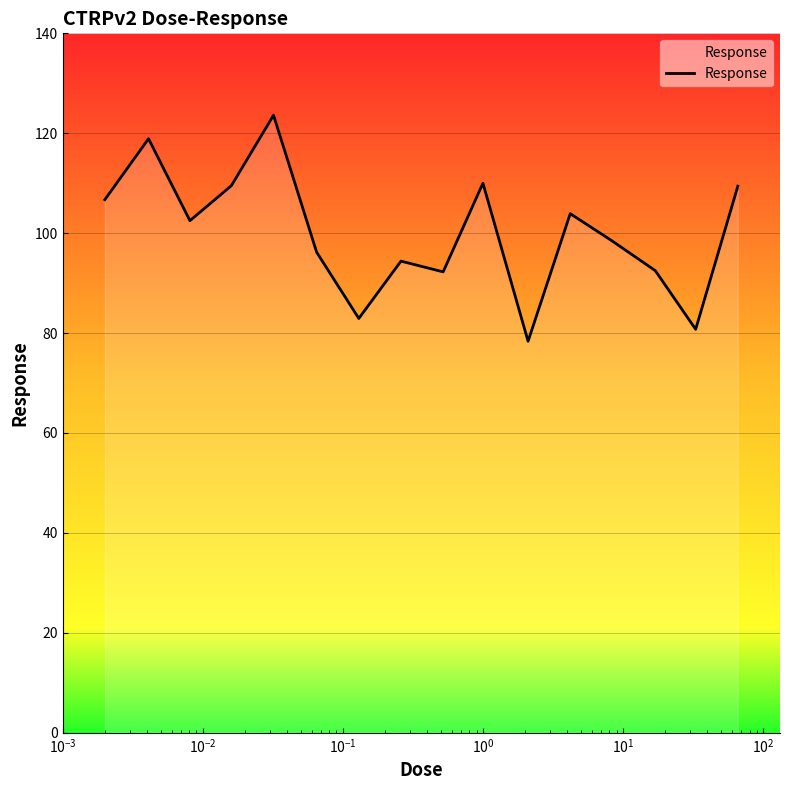

What is the difference between the second highest and minimum values?

40.5